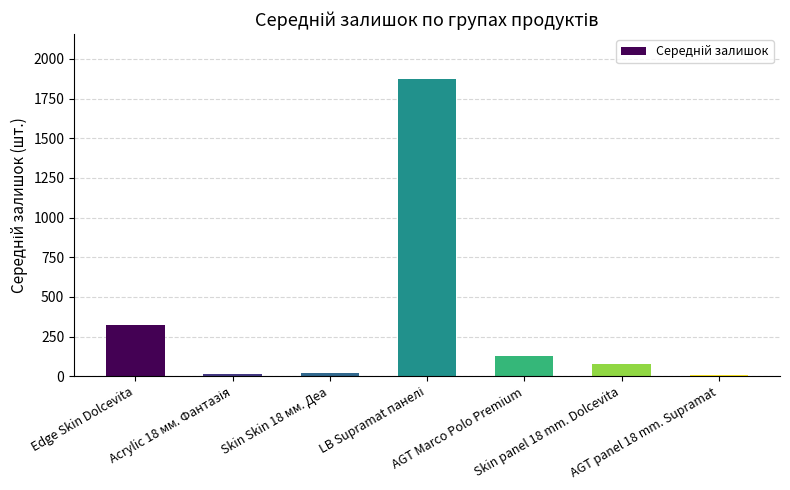

What is the sum of all values?

2439.5